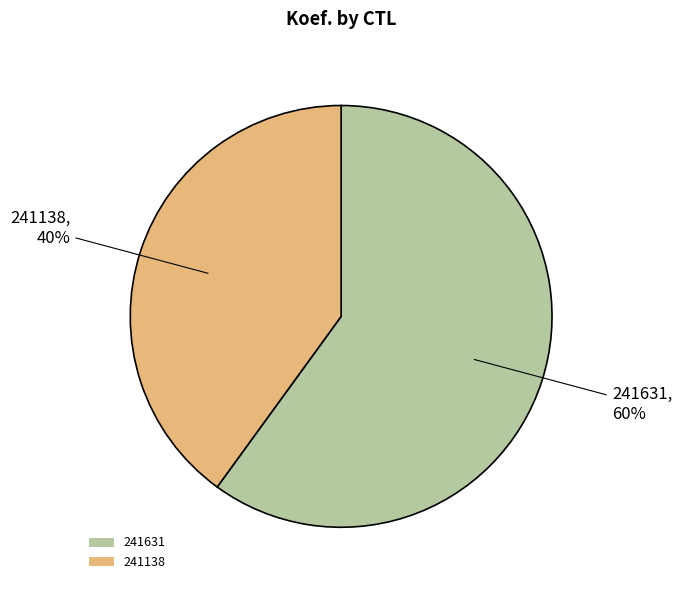

Do 241138 and 241631 together represent more than half of the pie?

Yes